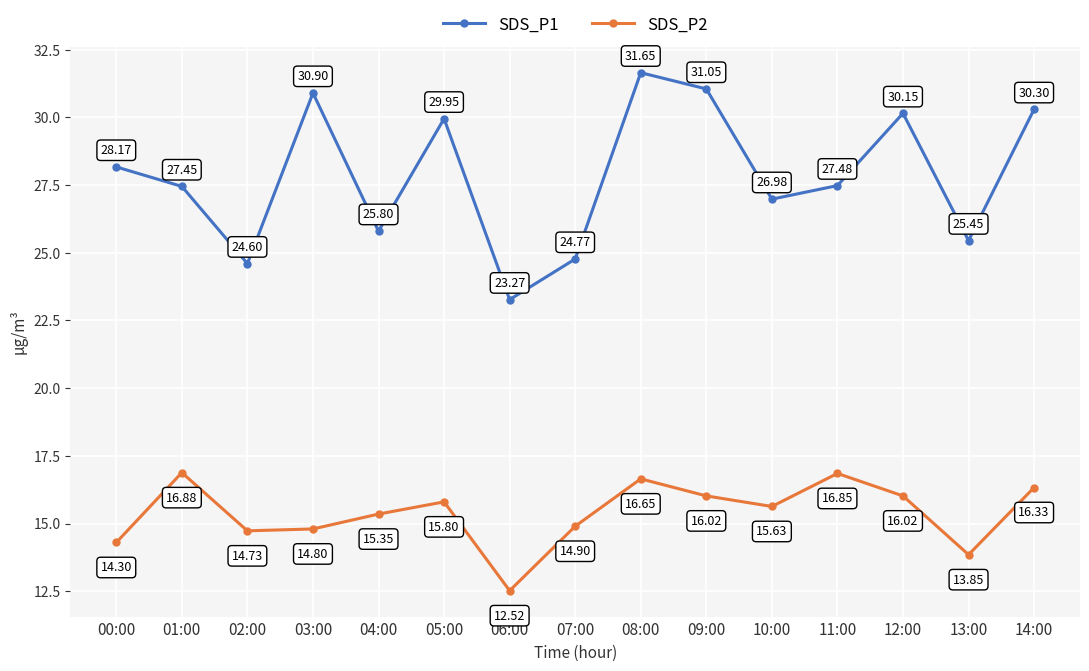

True or false: SDS_P2 and SDS_P1 cross at least once.

False